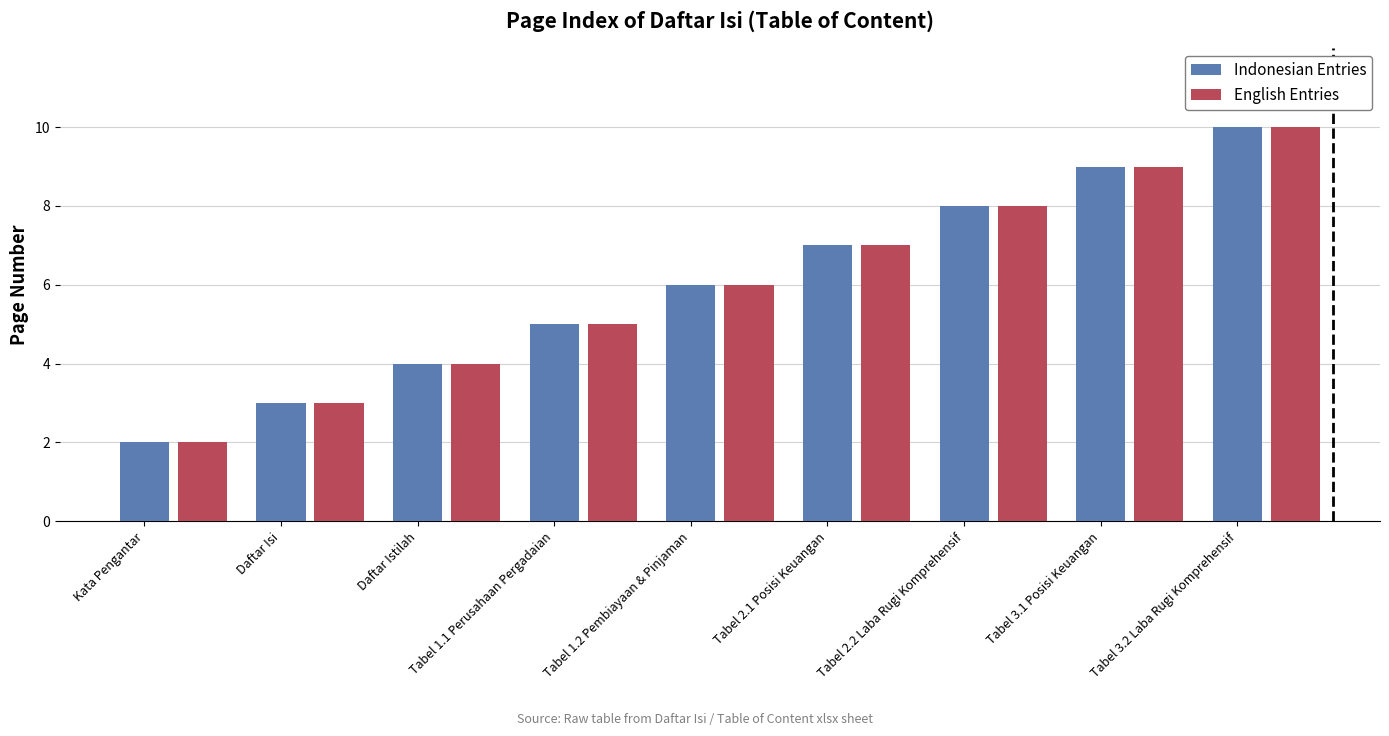

At which category is the sum across all series the highest?

Tabel 3.2 Laba Rugi Komprehensif